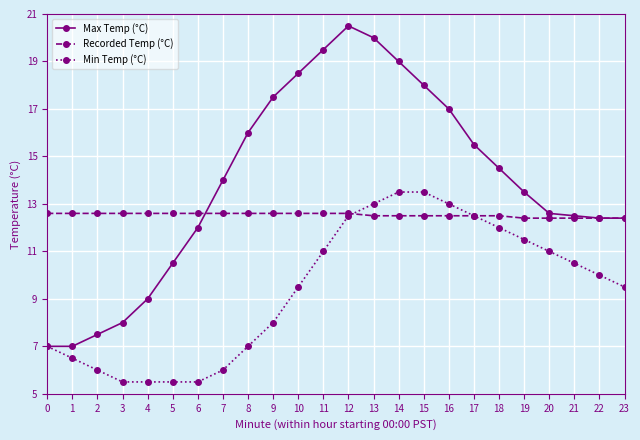

Which series has the largest total across all categories?

Max Temp (°C)